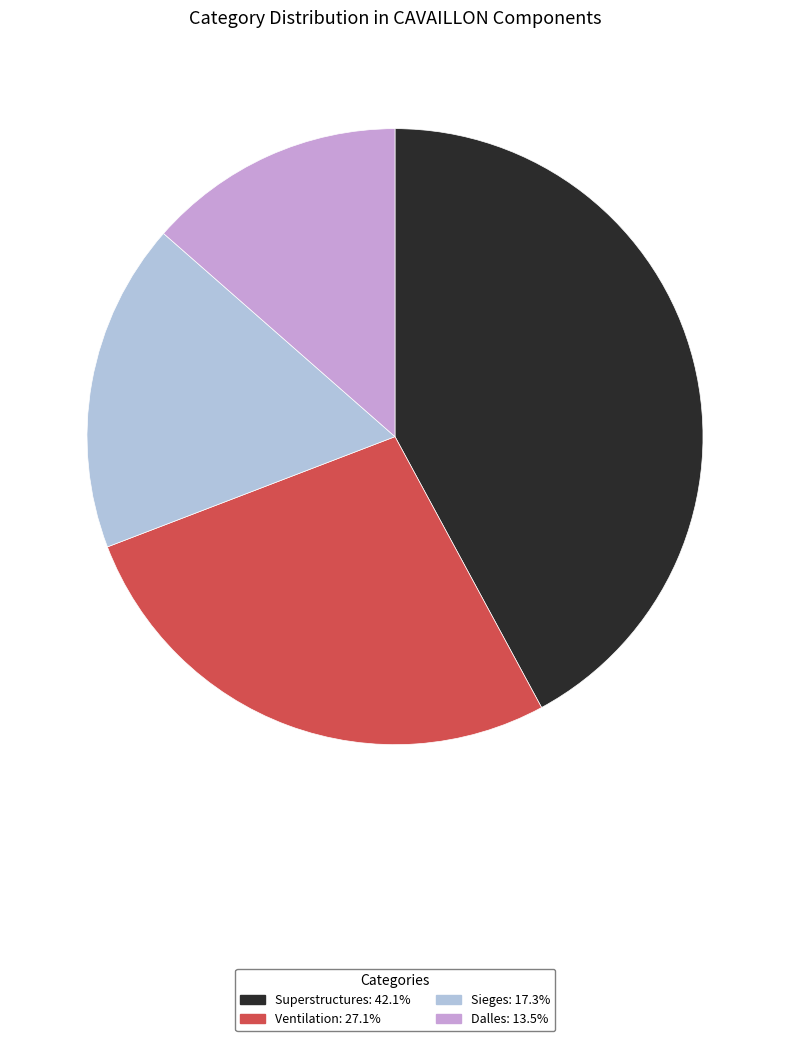

Does Dalles: 13.5% account for over 50% of the chart?

No